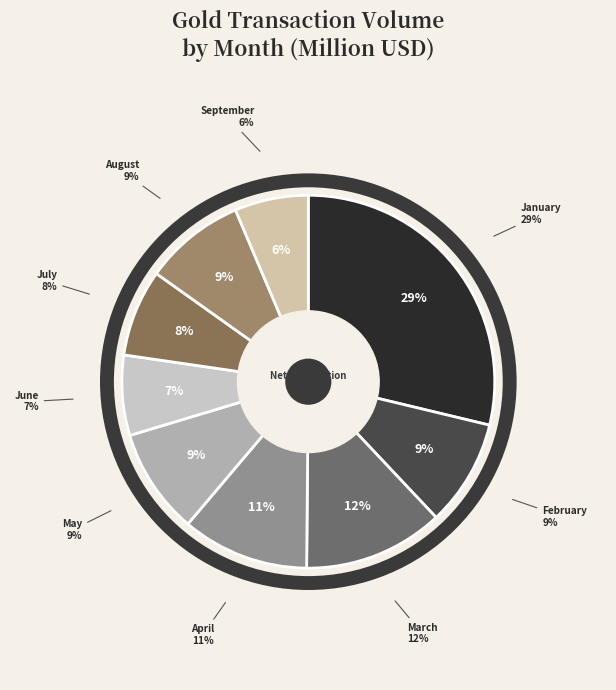

Do June and July together represent more than half of the pie?

No